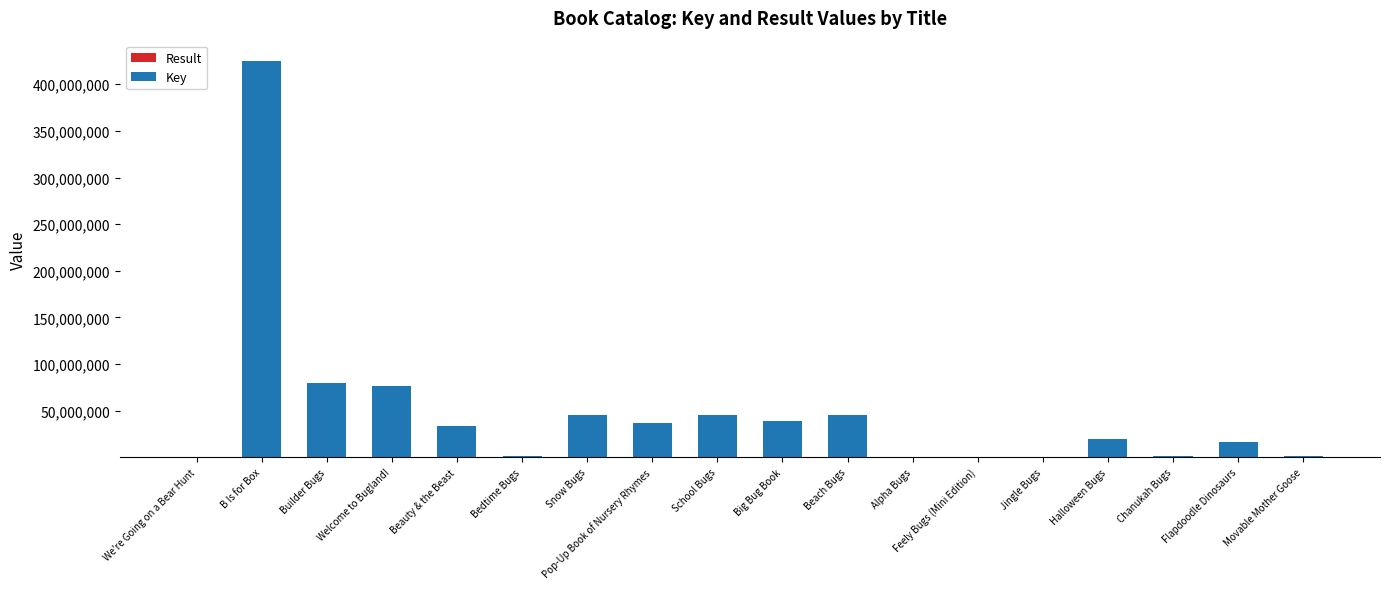

At which category is the sum across all series the highest?

B Is for Box